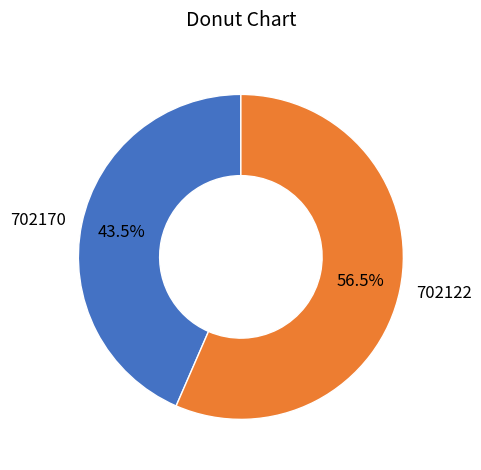

Rank the categories by value from highest to lowest.

702122, 702170